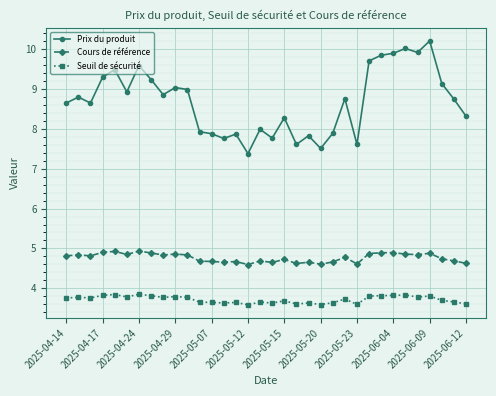

What is the maximum value for Cours de référence?

4.9